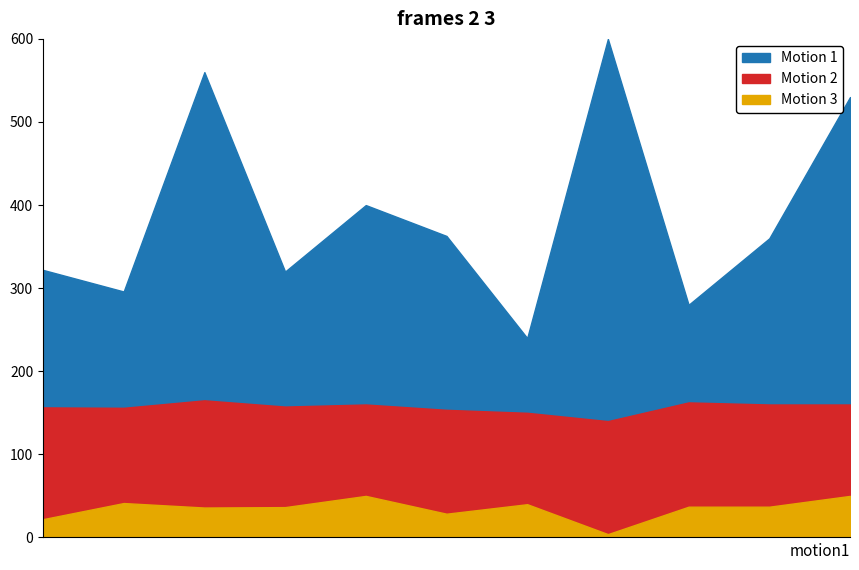

Does the chart have visible grid lines?

No